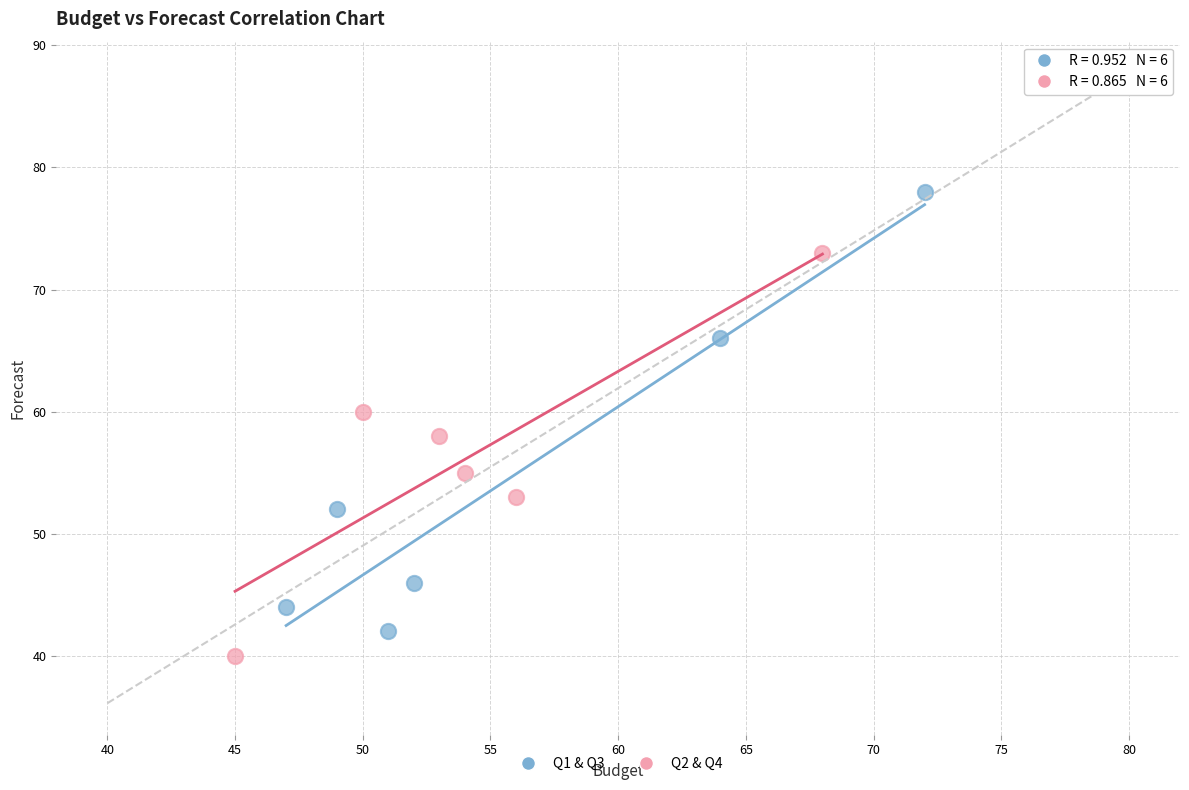

Which series contains the highest Y value?

Q1 & Q3